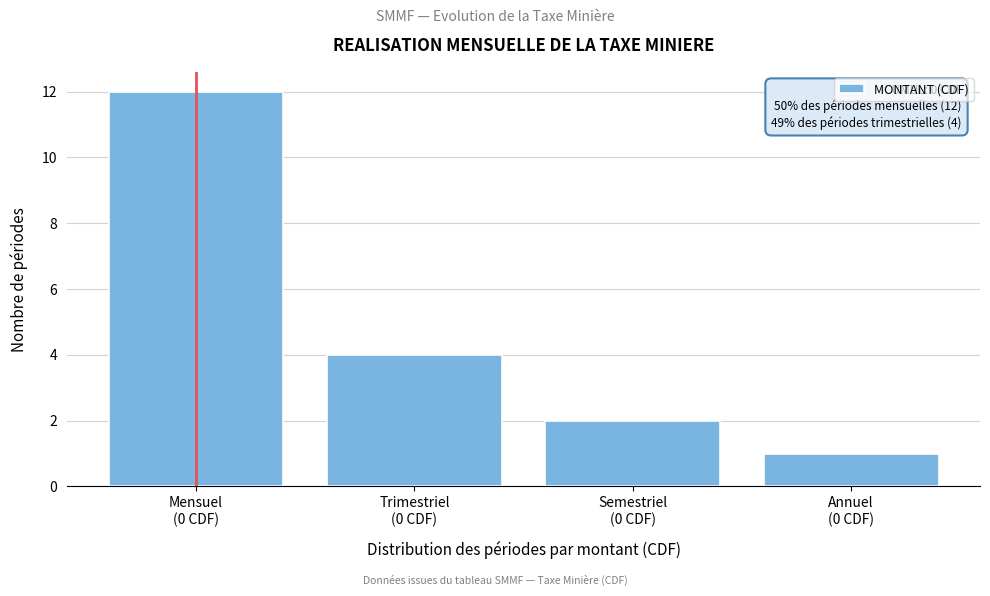

Reading left to right, list all the values displayed in this chart.

12	4	2	1